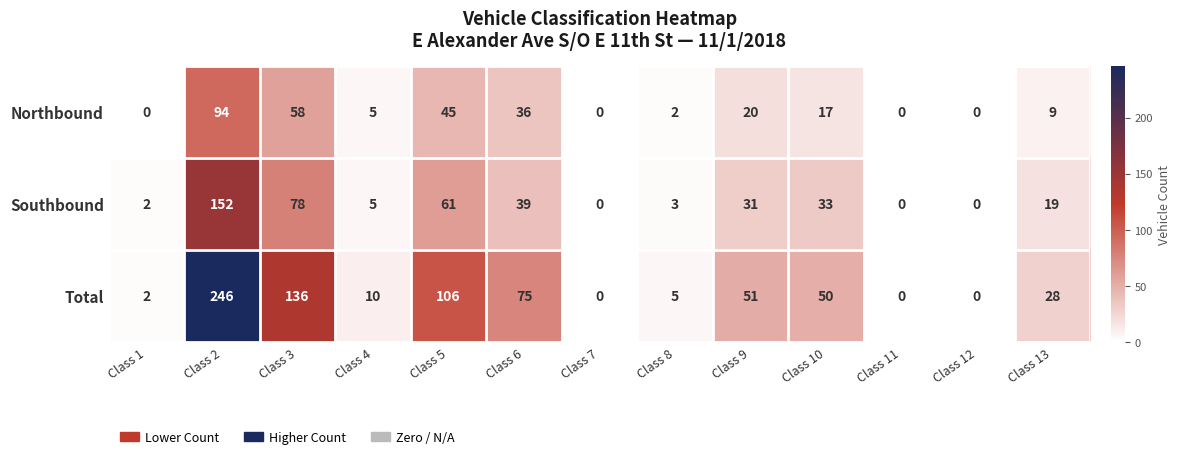

The Northbound series shows 36 at Class 2. True or false?

False